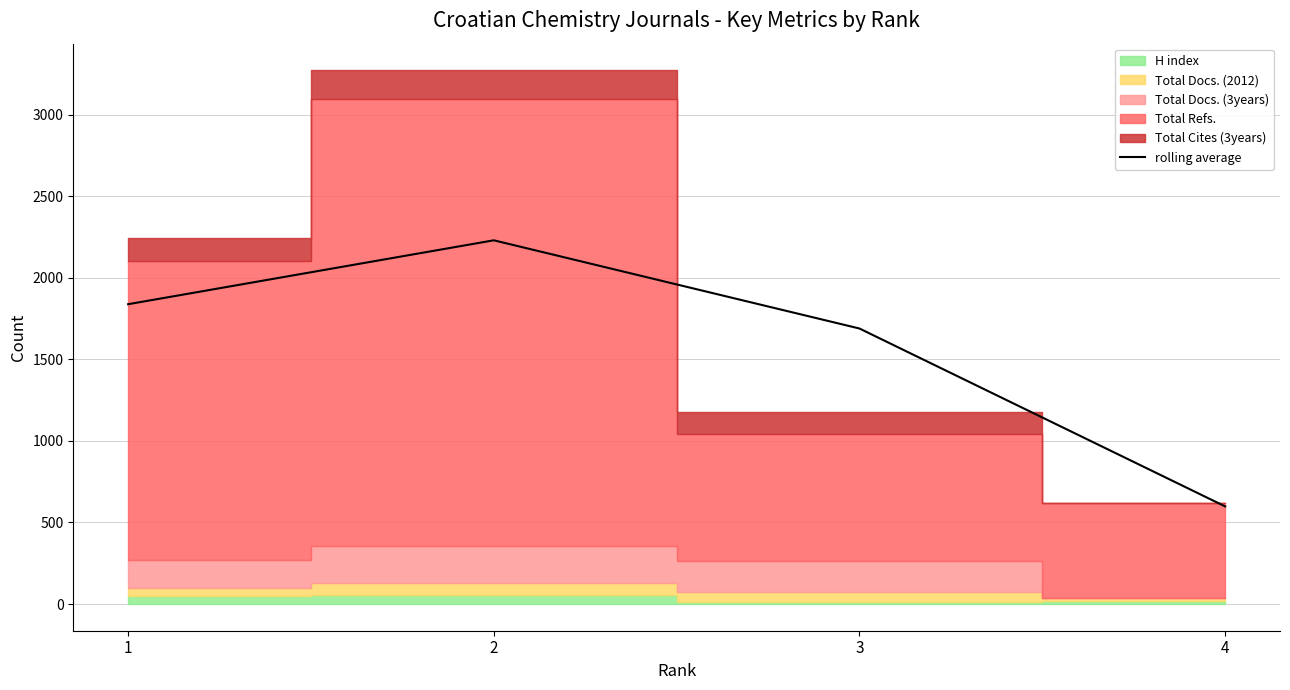

Approximately how many times larger is the value at 4 compared to 3?

0.4